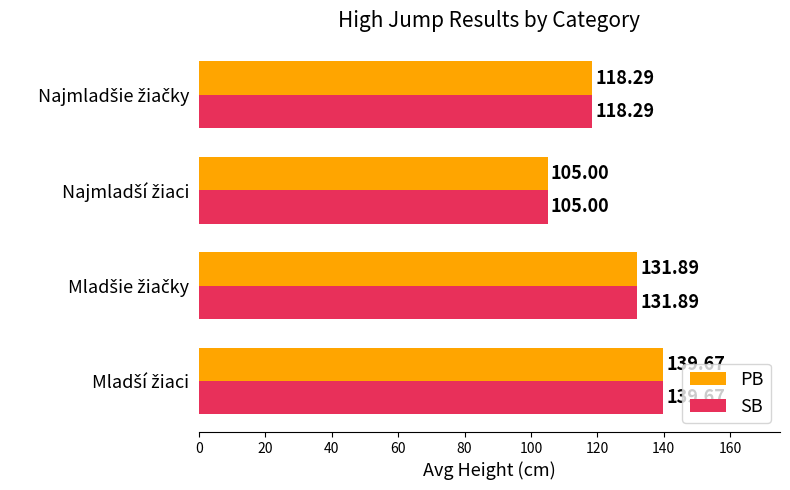

What is the average value of the SB series?

123.7